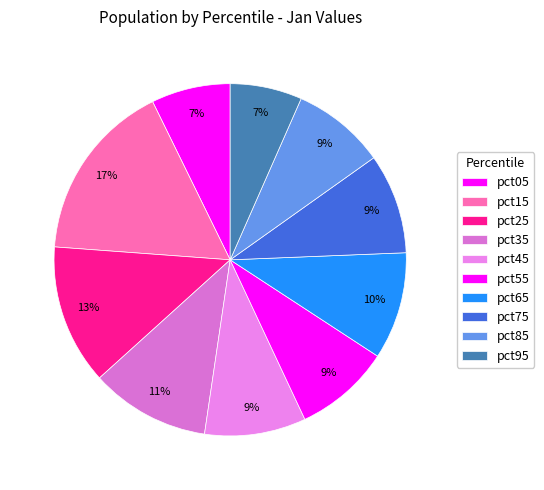

Which category has the biggest portion of the pie?

pct15